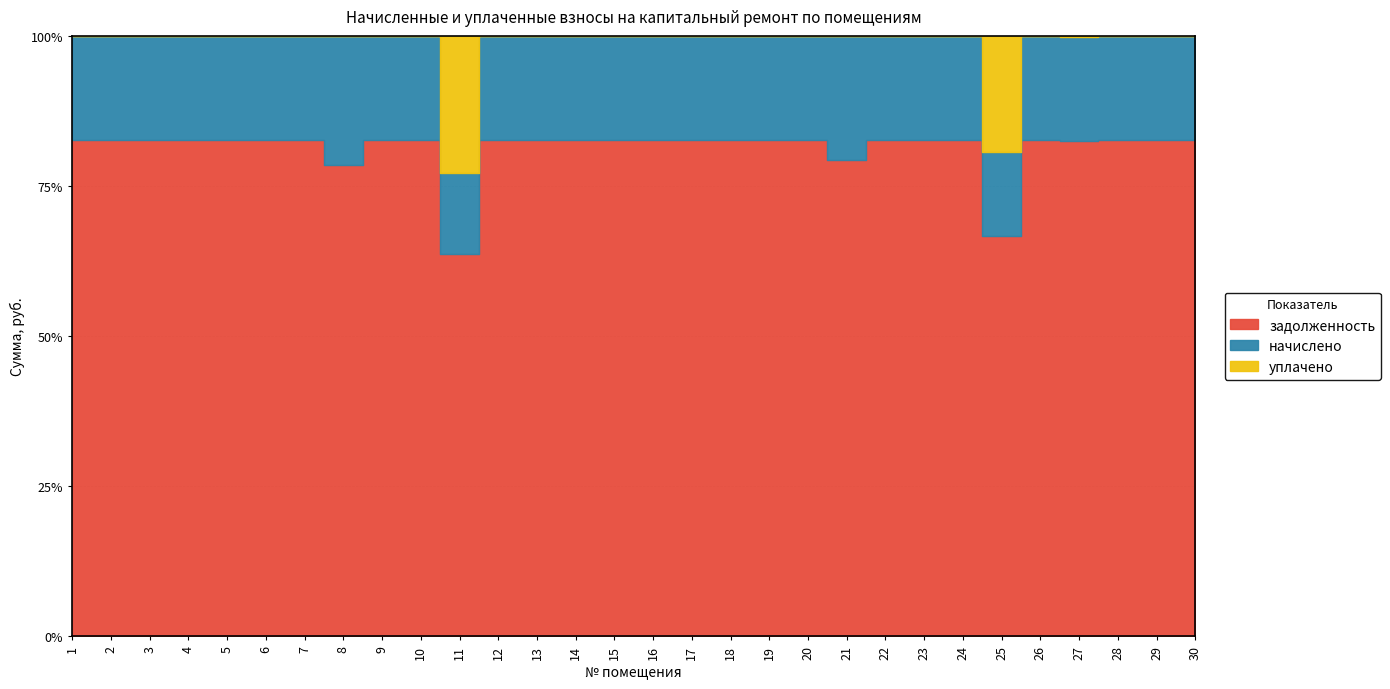

Does the chart display data point markers on the line(s)?

No